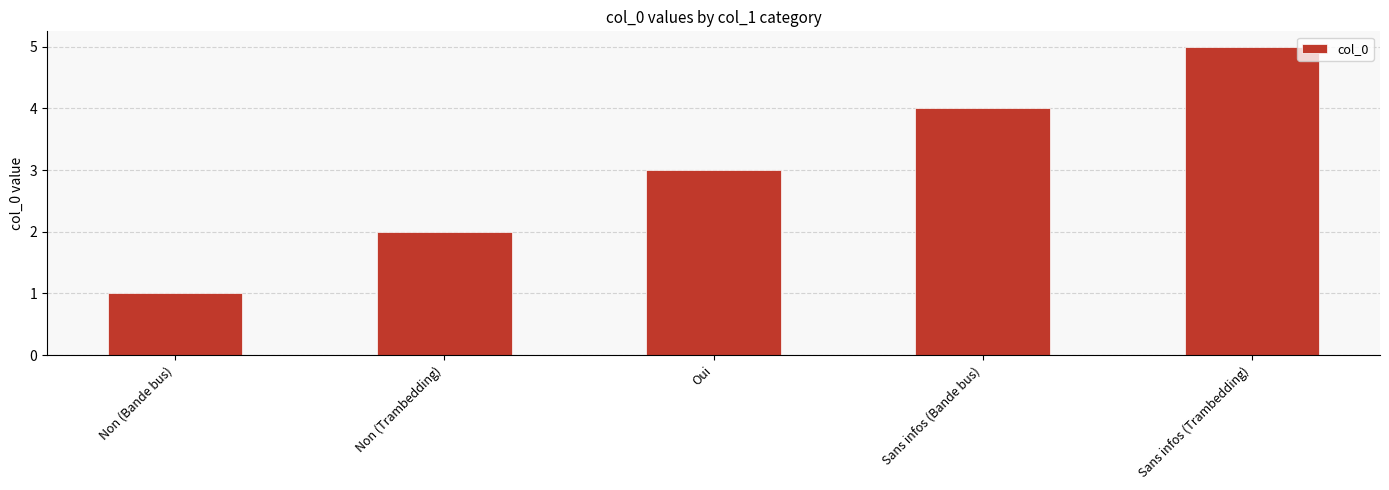

List the labels in order of value, smallest first.

Non (Bande bus), Non (Trambedding), Oui, Sans infos (Bande bus), Sans infos (Trambedding)